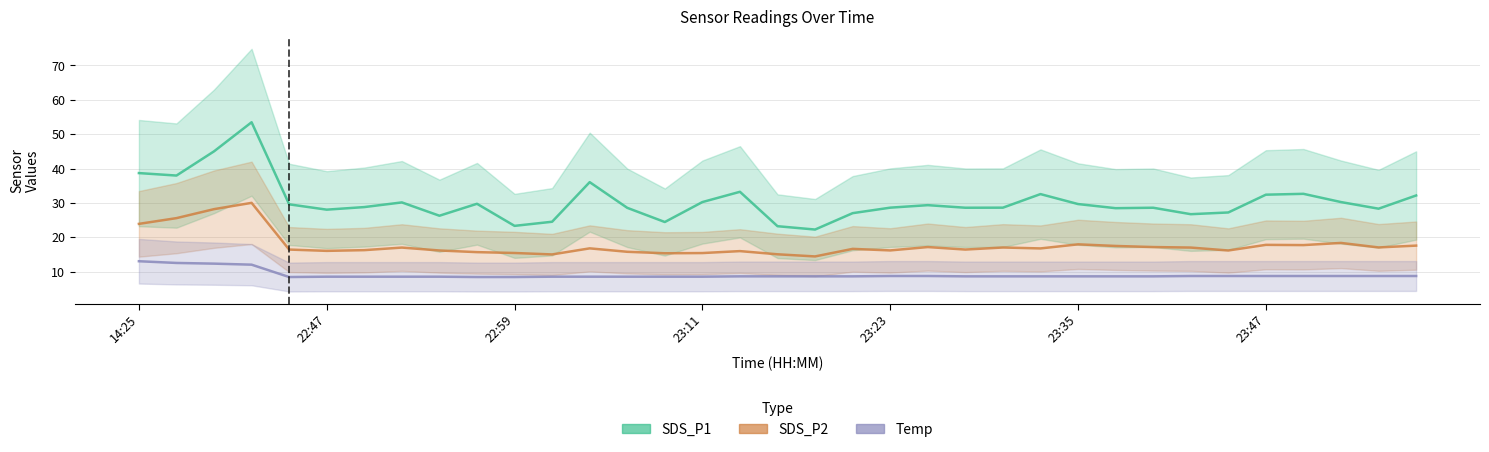

What value does the SDS_P2 series have at 23:23?

16.1